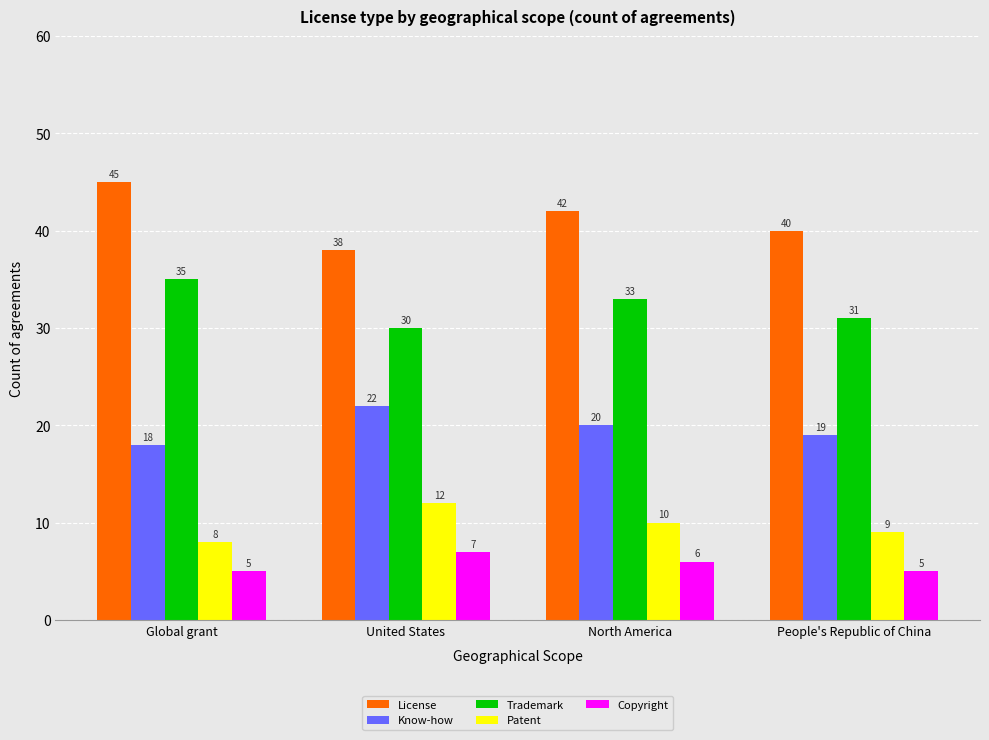

Which series has the widest spread of values?

License